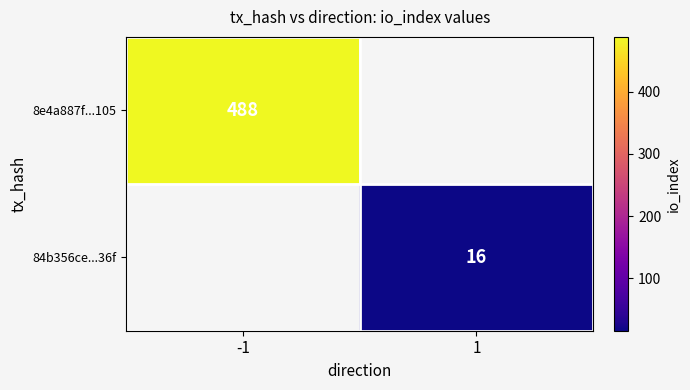

True or false: 8e4a887f...105 has a value of 488 at -1.

True